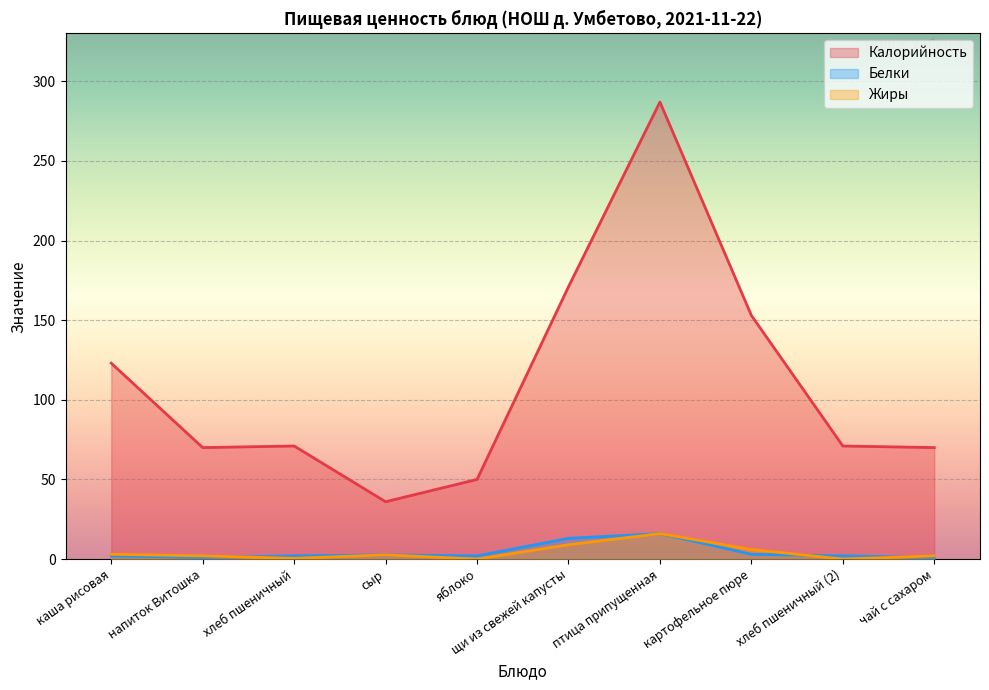

Is it true that Жиры equals 2.0 at чай с сахаром?

True